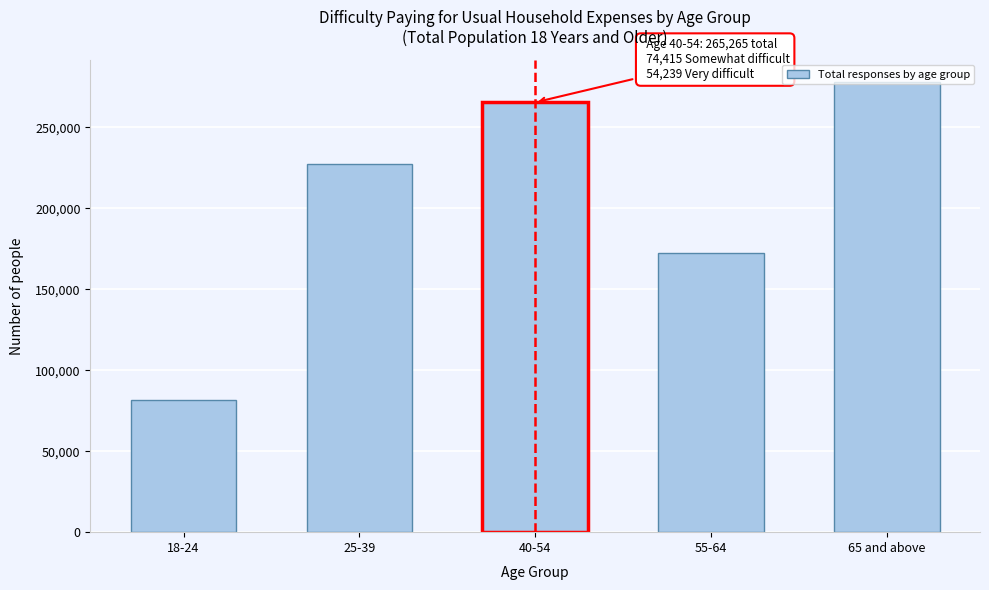

What is the label of the 3rd bar from the left?

40-54